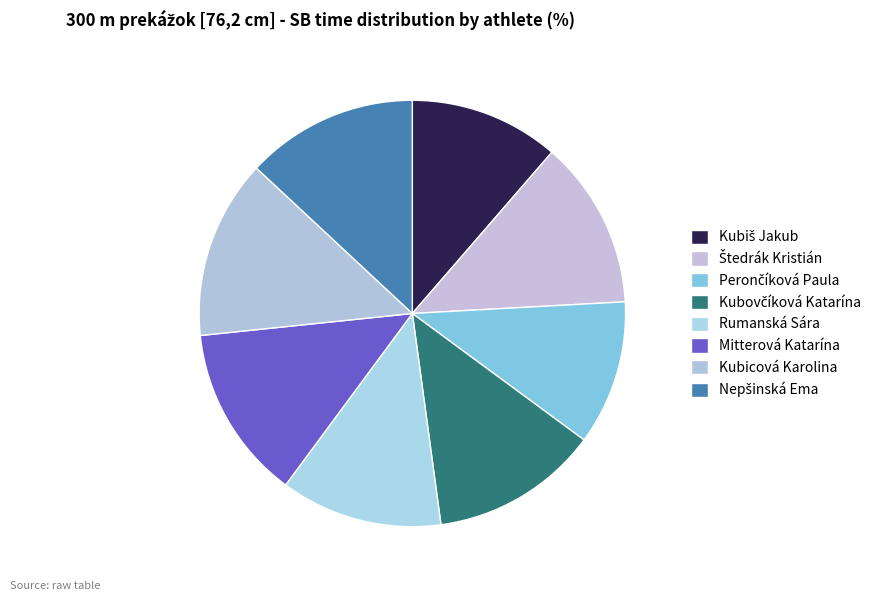

Rank the categories by value from highest to lowest.

Kubicová Karolina, Mitterová Katarína, Nepšinská Ema, Štedrák Kristián, Kubovčíková Katarína, Rumanská Sára, Kubiš Jakub, Perončíková Paula